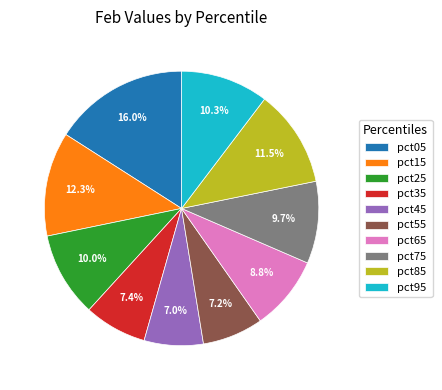

What percentage do pct85 and pct05 together represent?

27.4%